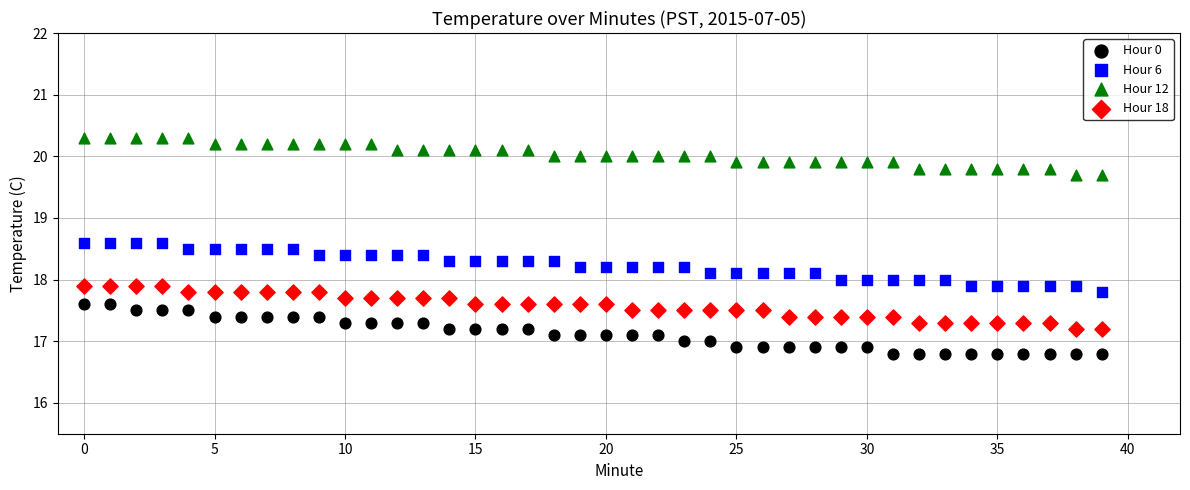

Which series reaches the minimum Y coordinate?

Hour 0